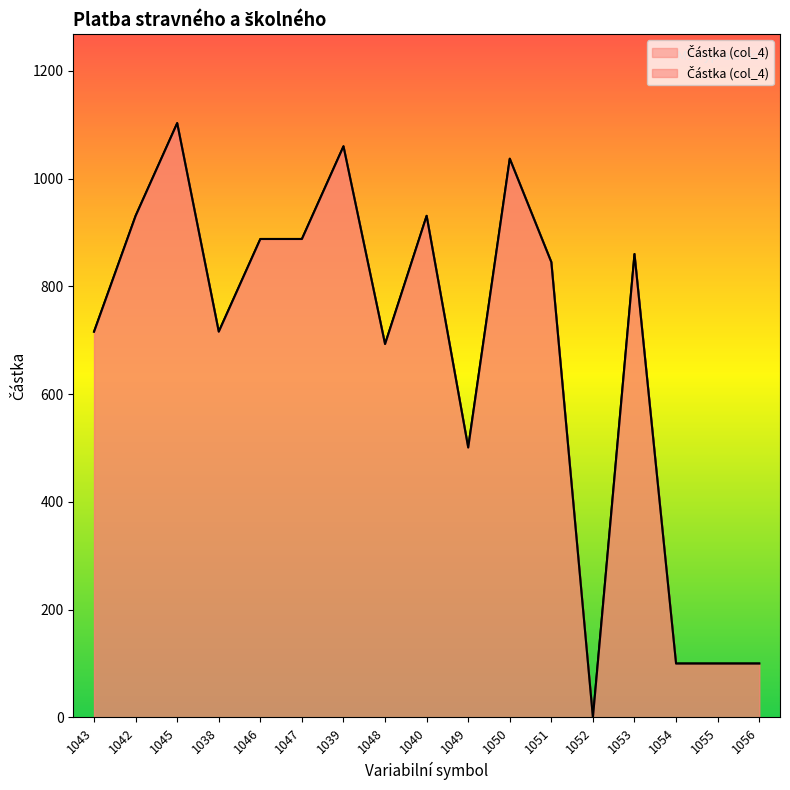

What is the approximate value at 1054?

100